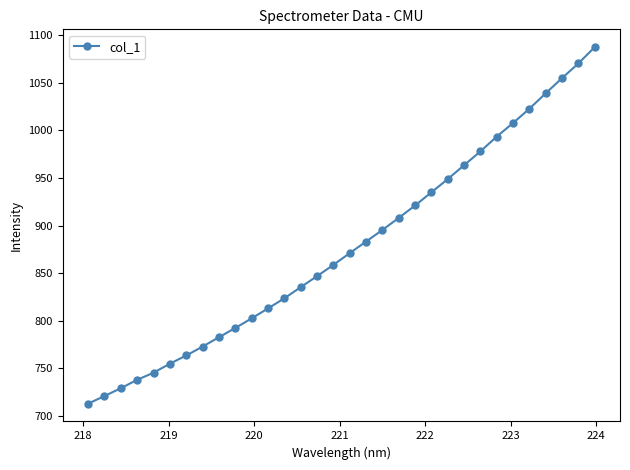

What is the maximum value shown in the chart?

1087.3